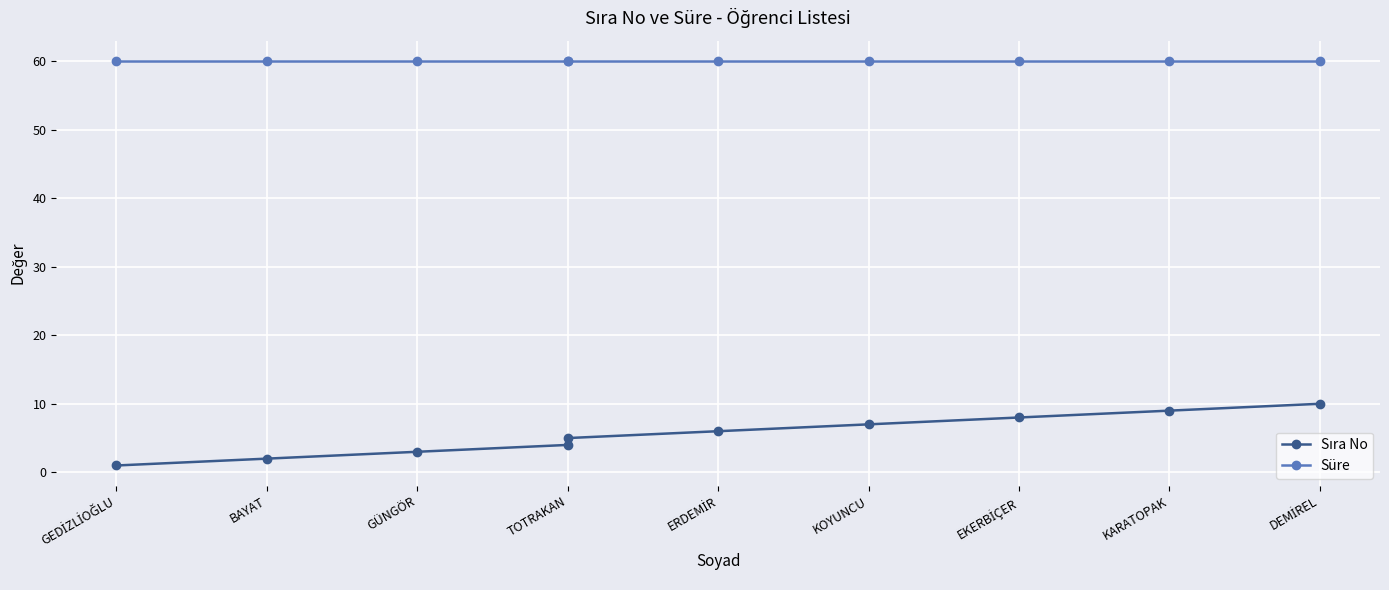

What is the difference between the maximum and second lowest values in the Sıra No series?

8